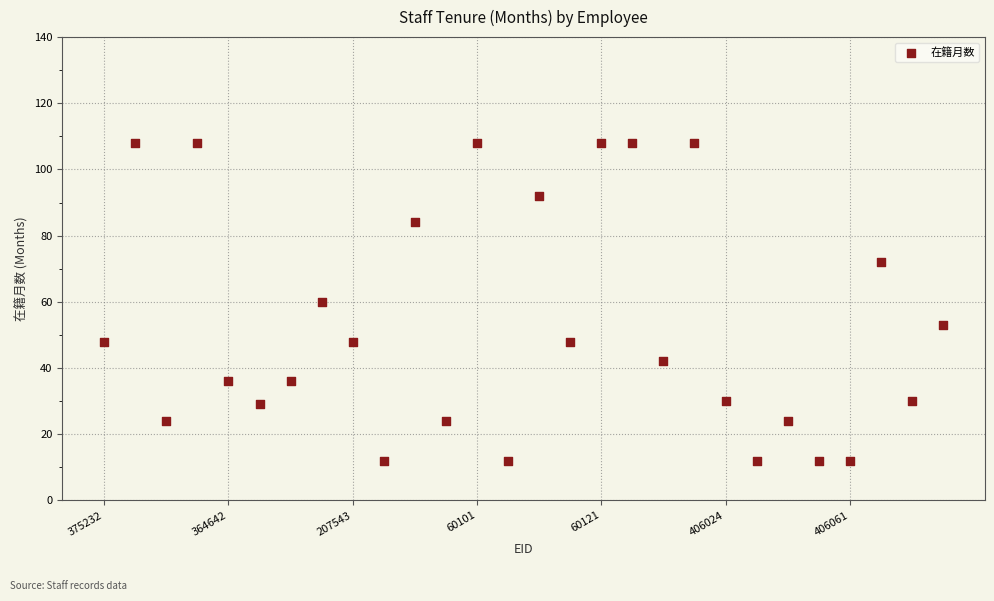

What is the range of Y values (max minus min)?

96